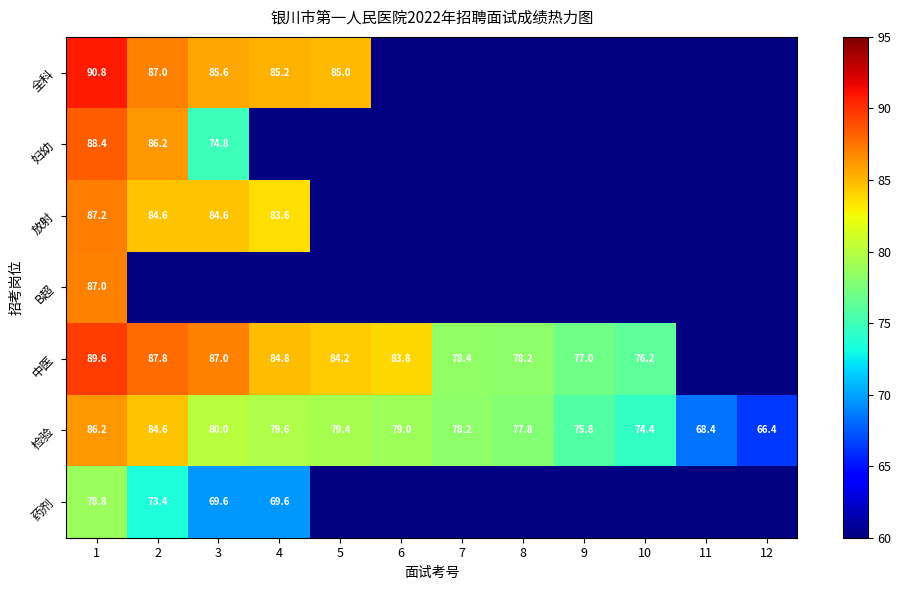

What is the sum of the 检验 values at 8 and 6?

156.8